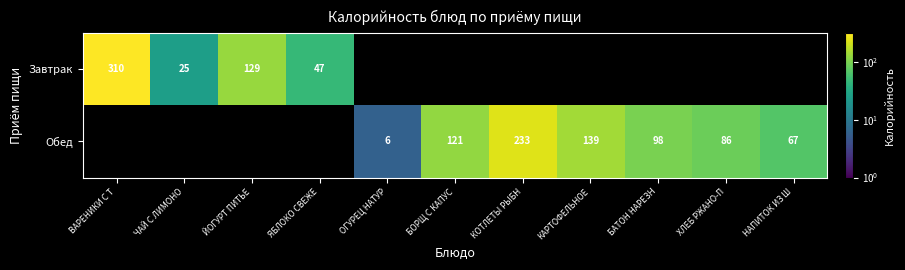

What is the minimum value shown in the chart?

6.0